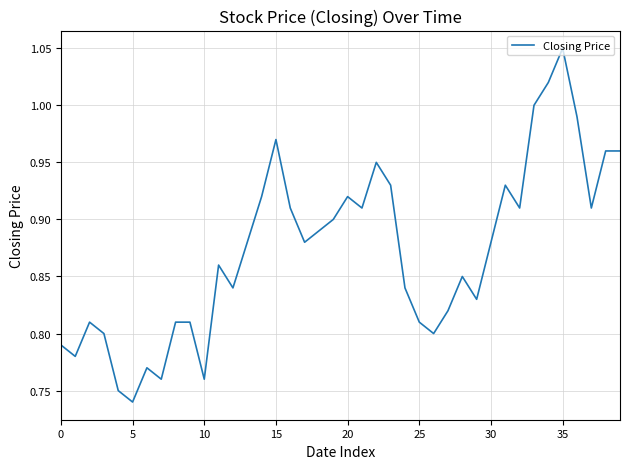

How many lines are shown in the chart?

1